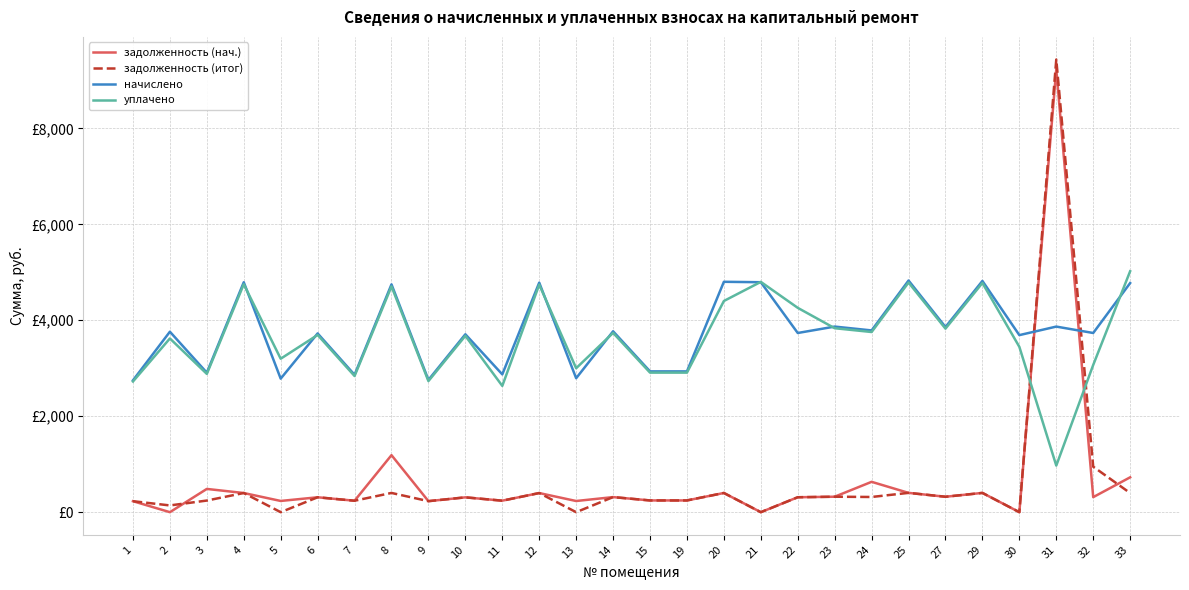

At which label is задолженность (итог) closest to 4717?

32